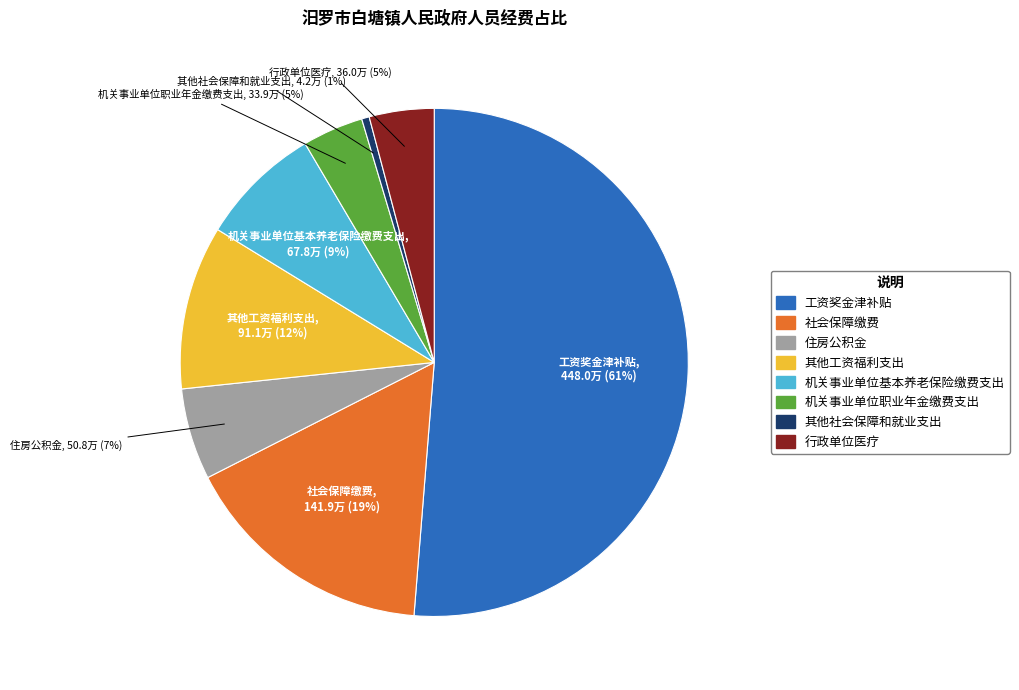

How much of the chart is everything except 其他社会保障和就业支出?

99.5%